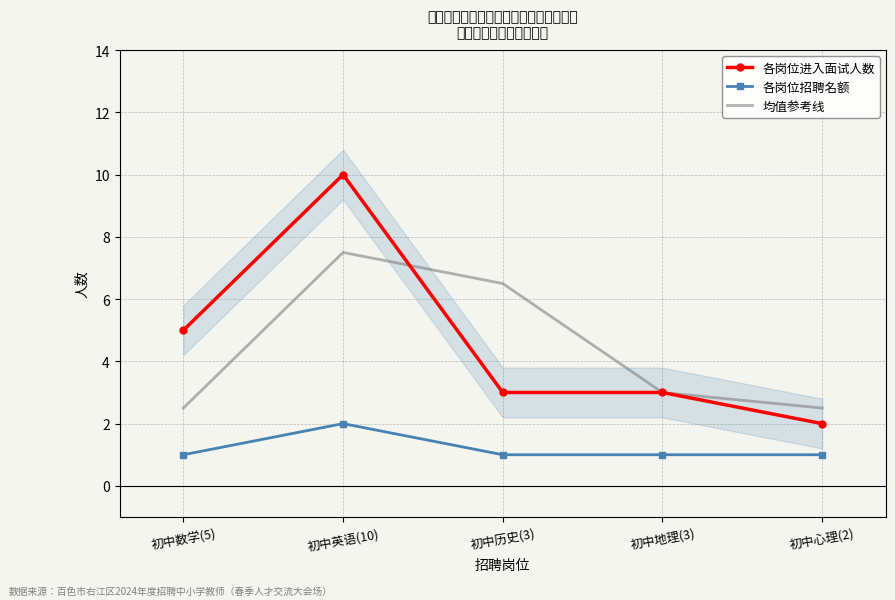

Where is 均值参考线 nearest to the value 5?

初中历史(3)